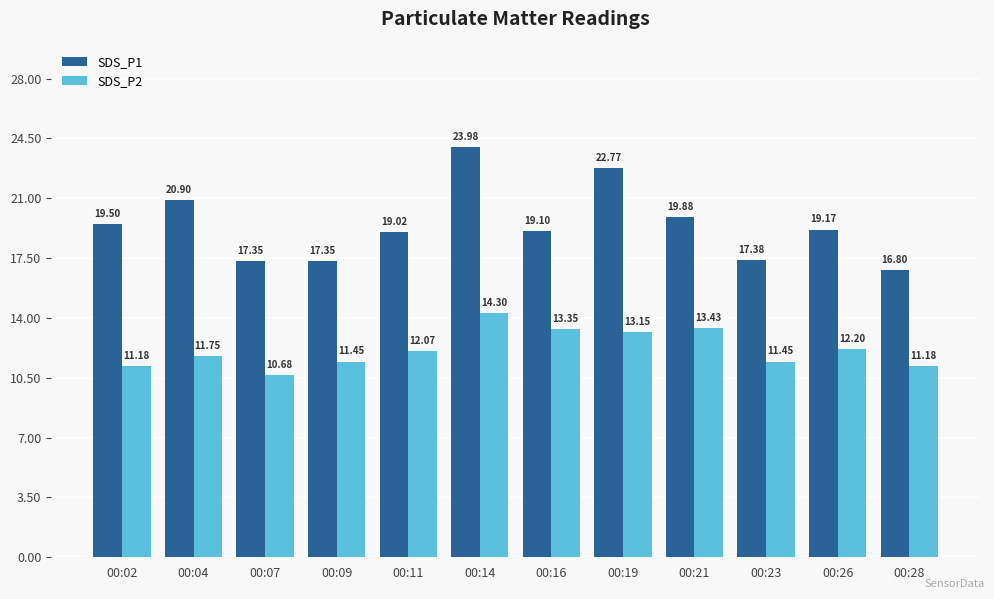

The SDS_P1 series shows 17.4 at 00:07. True or false?

True